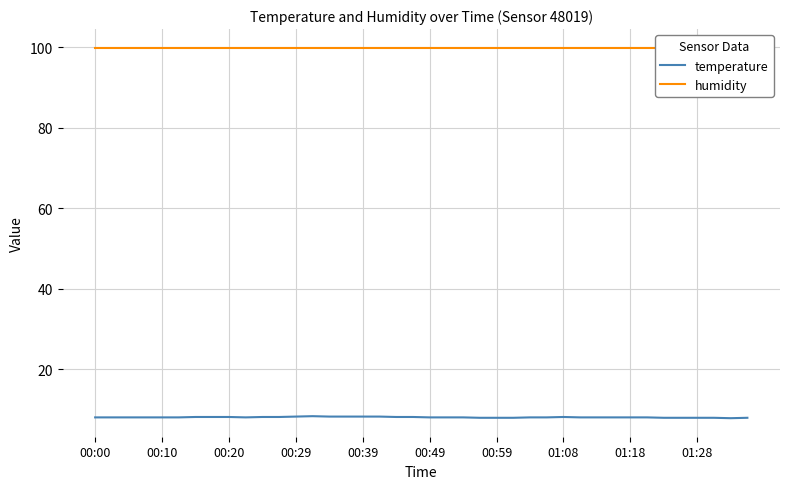

True or false: humidity has more than 0 interior local peaks.

False